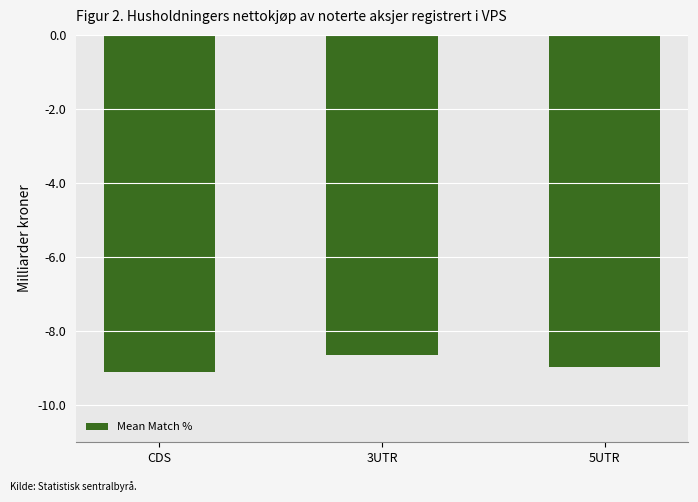

Does the chart contain any negative values?

Yes